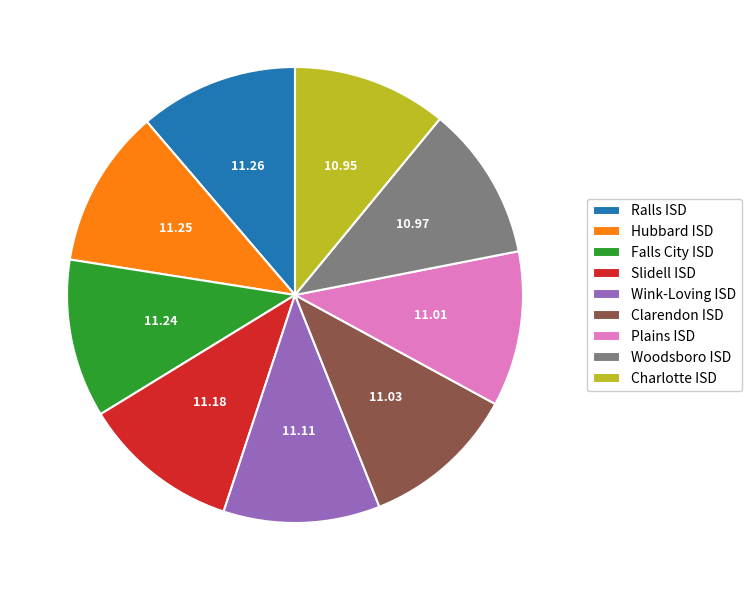

Combined, do Plains ISD and Woodsboro ISD account for over 50%?

No